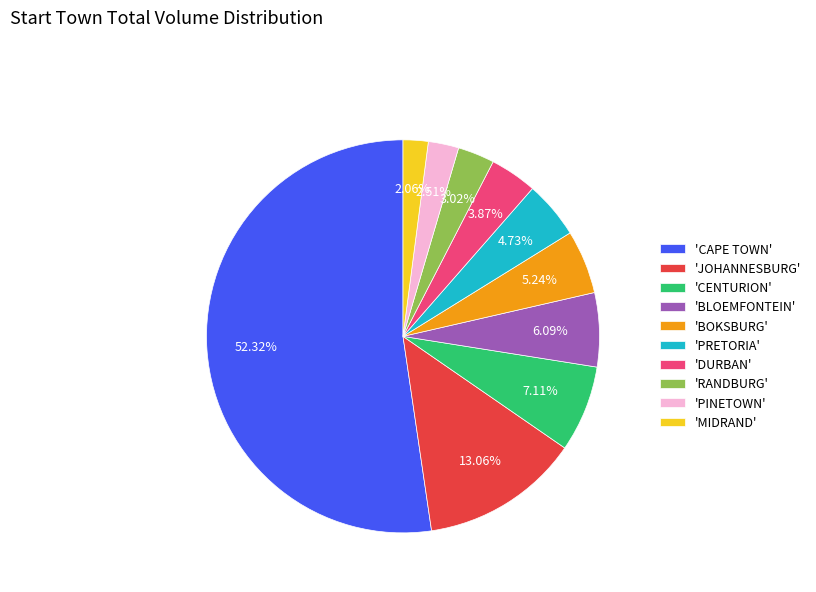

Do 'CAPE TOWN' and 'DURBAN' together represent more than half of the pie?

Yes